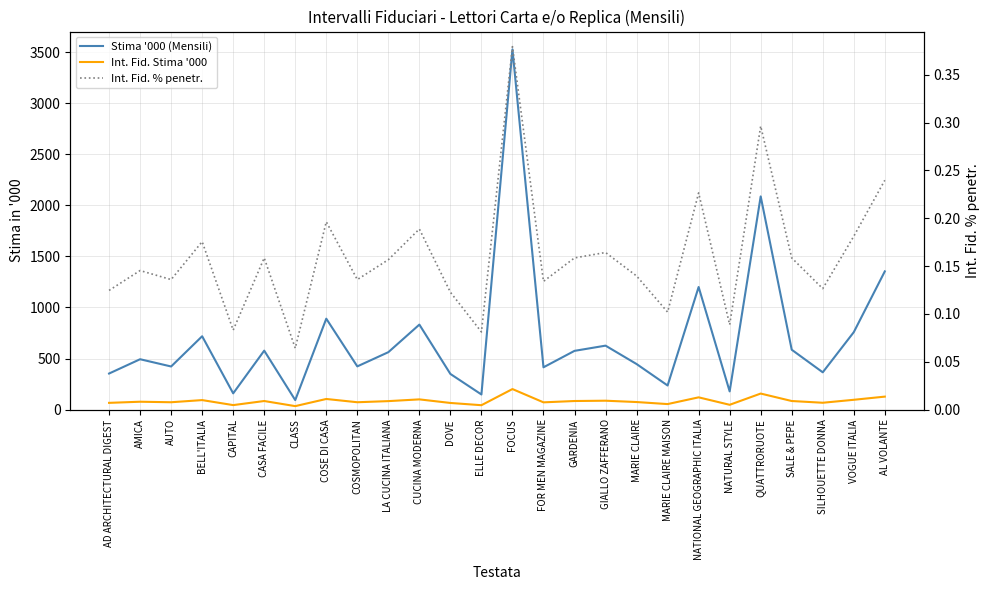

The value of Int. Fid. % penetr. at DOVE is 0.1. True or false?

True